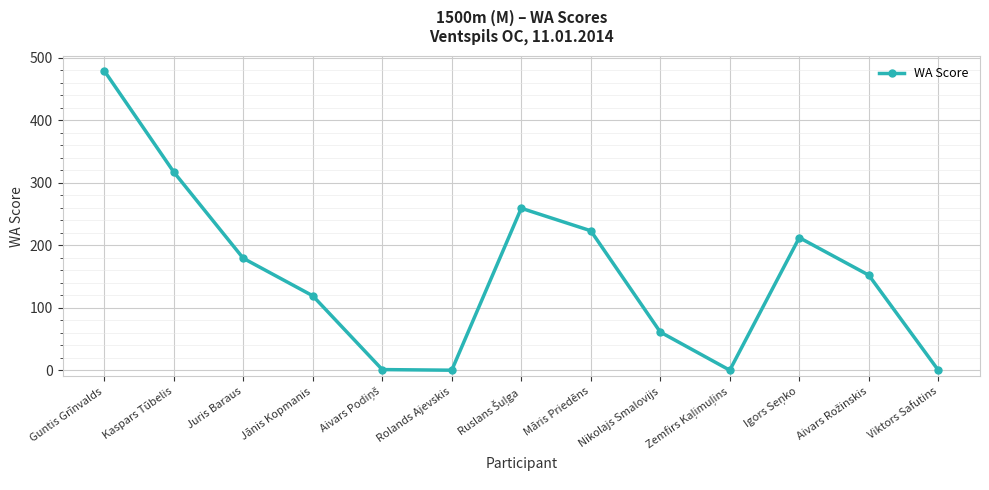

True or false: the data shows -172 at Rolands Ajevskis.

False